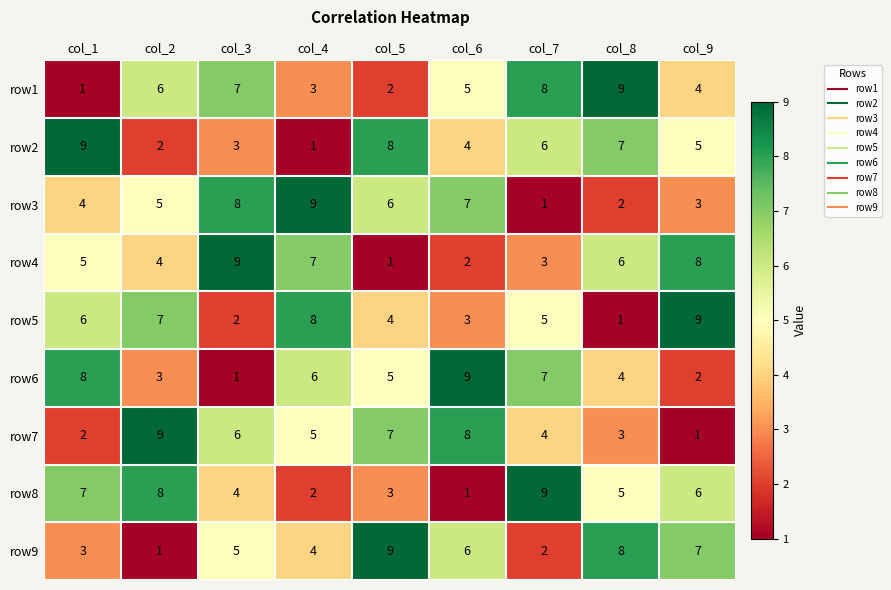

Which series changed the most between col_4 and col_9?

row3